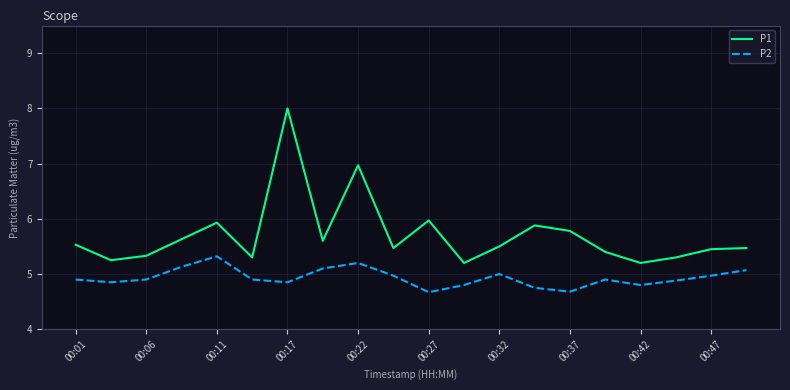

List the series in order of their peak value, lowest first.

P2, P1